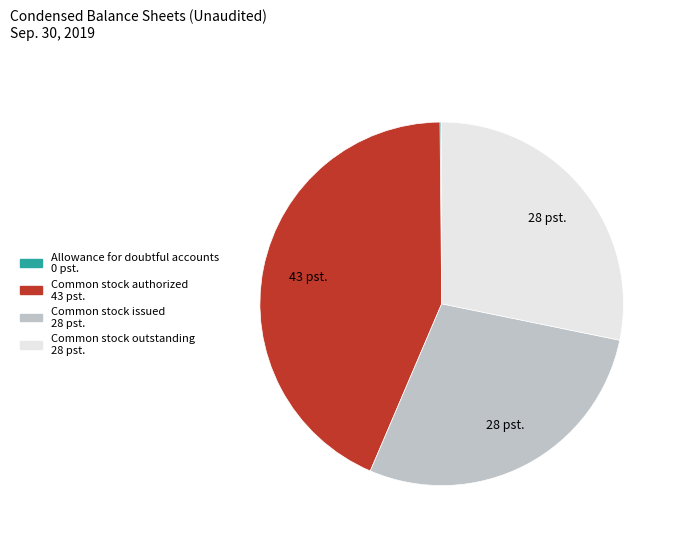

Does any single category account for the majority?

No